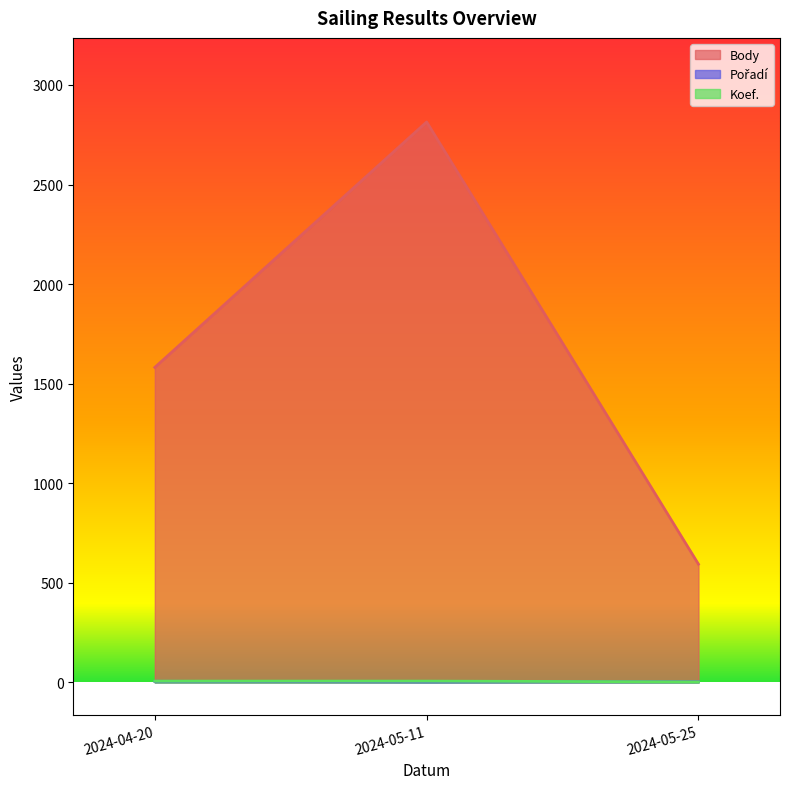

Count the number of data series in this chart.

3